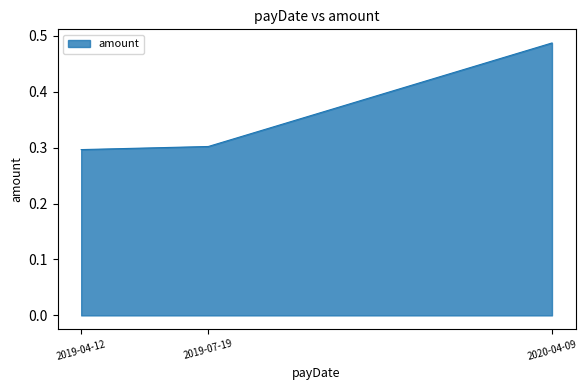

Does the chart have visible grid lines?

No